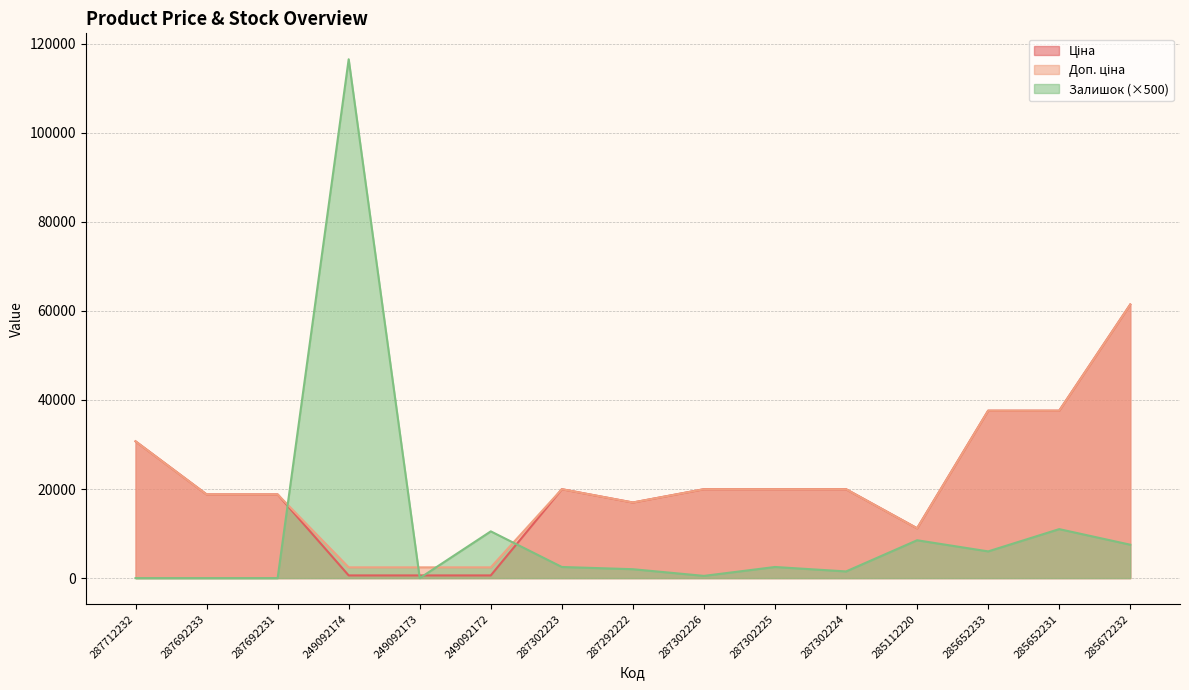

What is the greatest value displayed?

116500.0